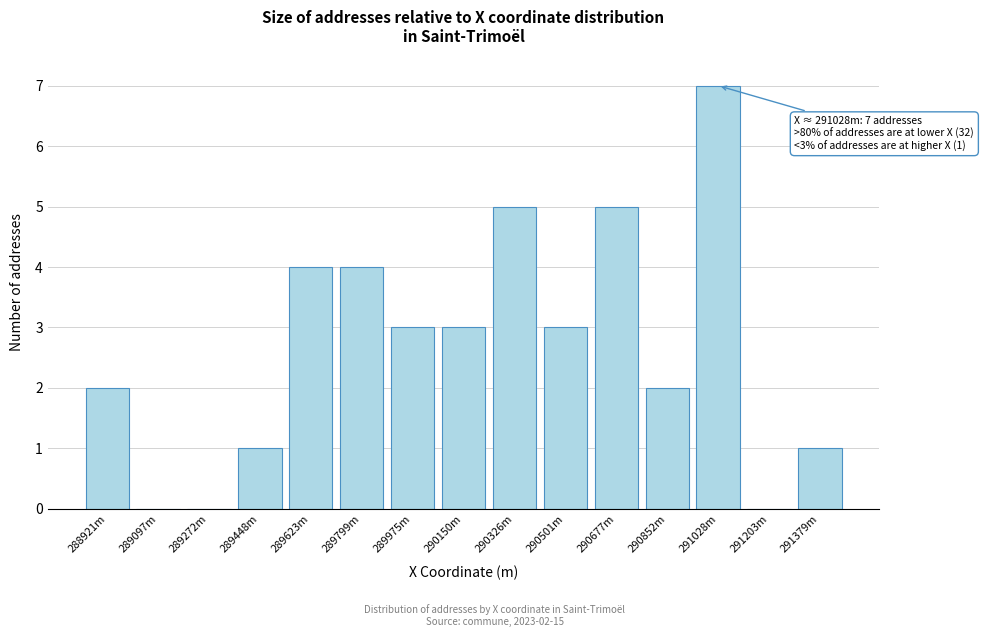

Reading right to left, extract all data points from this chart.

291379m=1	291203m=0	291028m=7	290852m=2	290677m=5	290501m=3	290326m=5	290150m=3	289975m=3	289799m=4	289623m=4	289448m=1	289272m=0	289097m=0	288921m=2